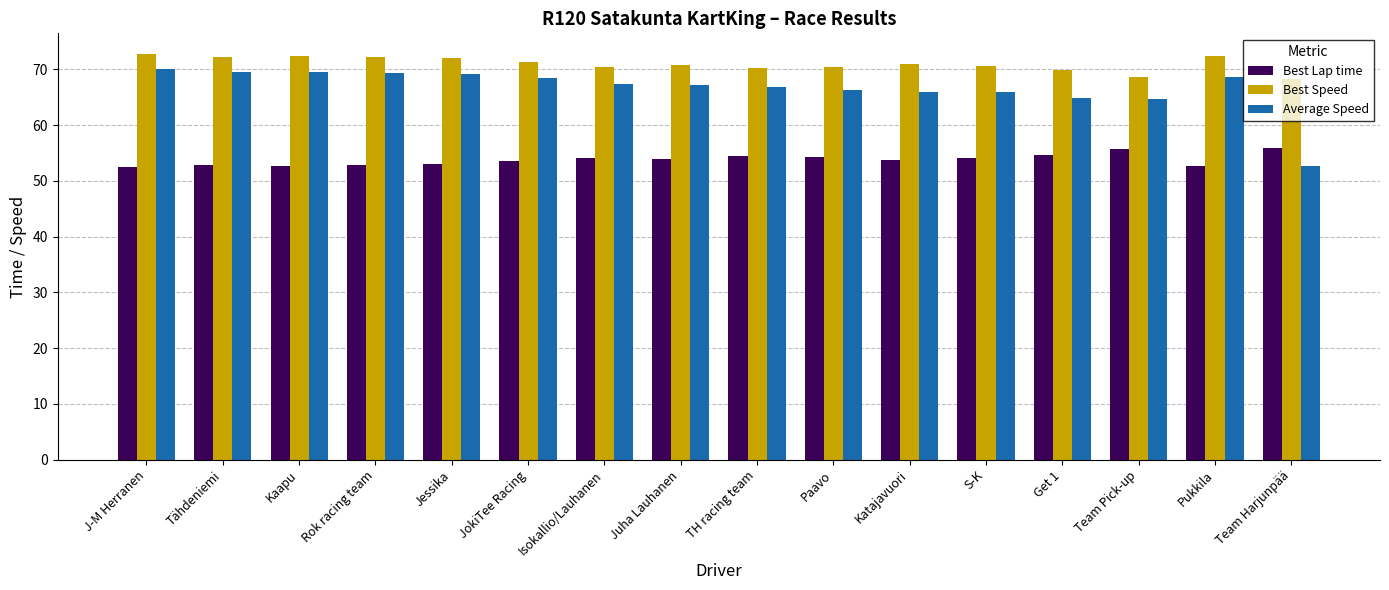

Count the number of data series in this chart.

3